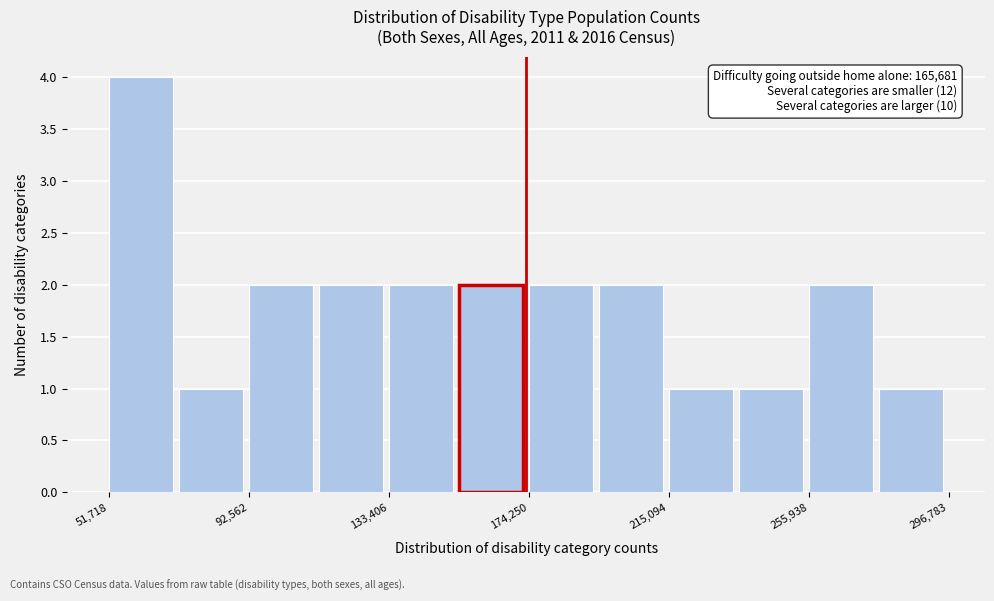

Over which range of the x-axis is the bar tallest?

50000 to 70000